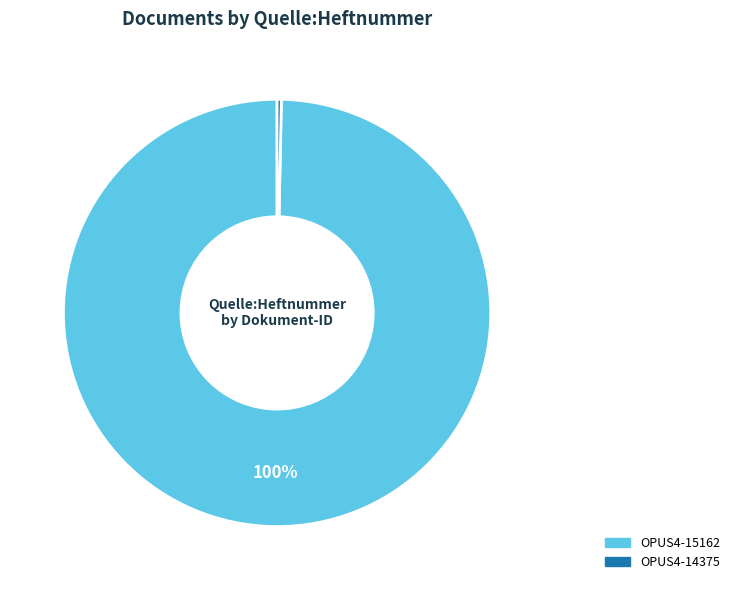

Is there any slice that represents more than half of the pie?

Yes